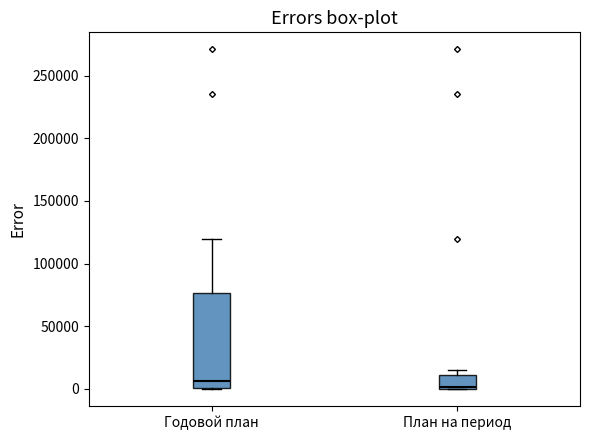

Comparing the boxes themselves (not the whiskers), which one is the tallest?

Годовой план